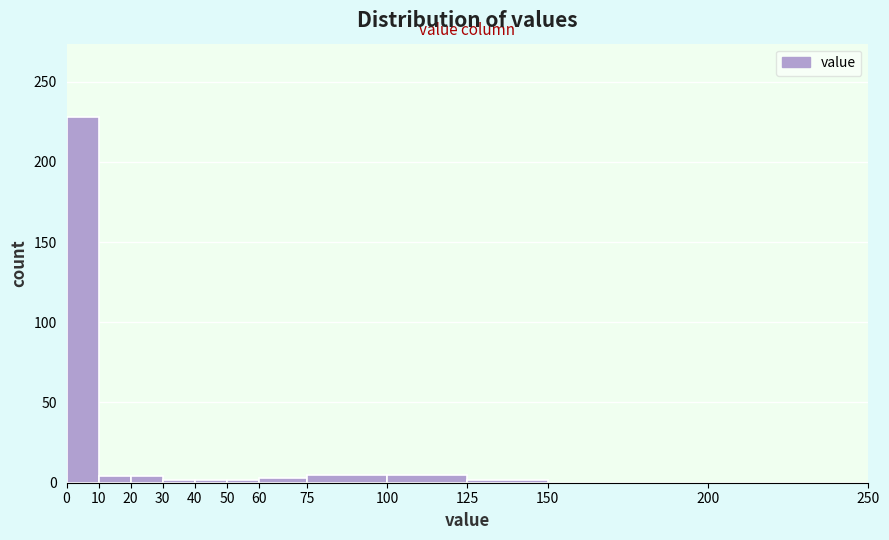

What is the height of the bar covering 0 to 10 on the x-axis? The values are not printed on the chart, so give them approximately, as read against the axis.

230